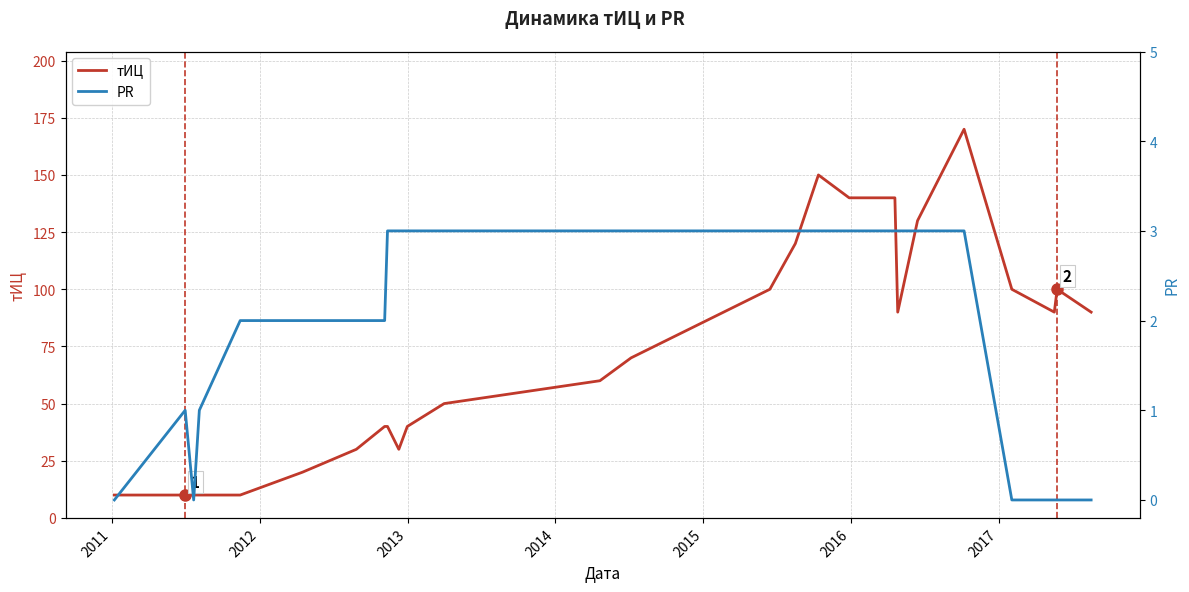

Does the chart display data point markers on the line(s)?

No